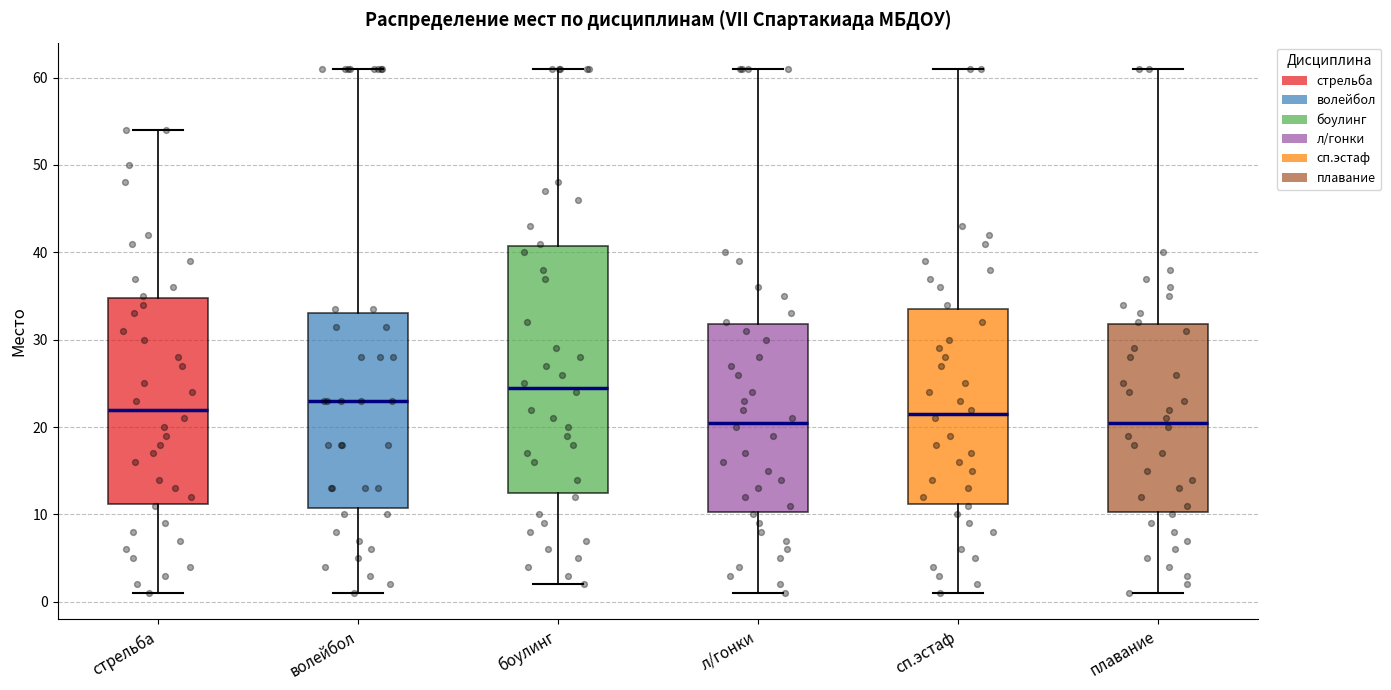

Which box's median line is the highest?

боулинг